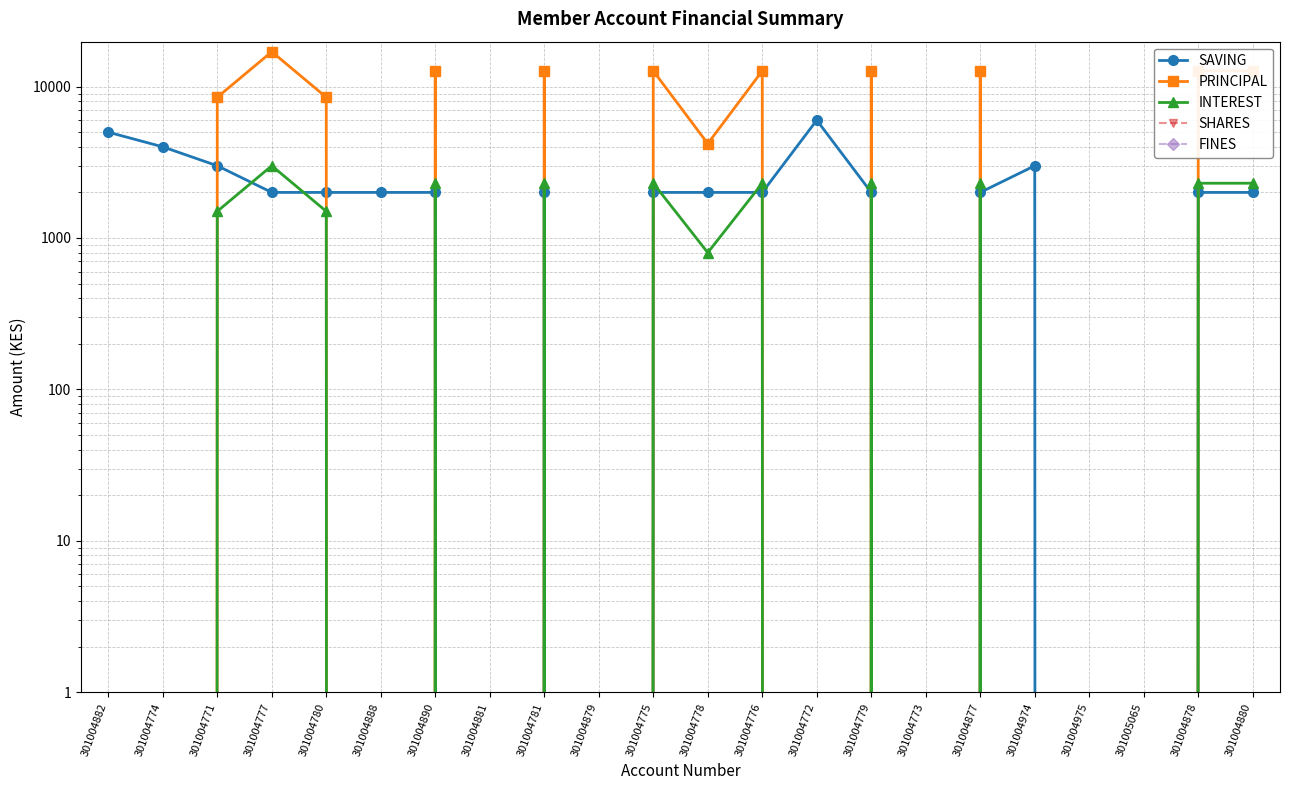

Reading right to left, transcribe all the data shown in this chart.

SAVING: 301004880=2000	301004878=2000	301005065=0	301004975=0	301004974=3000	301004877=2000	301004773=0	301004779=2000	301004772=6000	301004776=2000	301004778=2000	301004775=2000	301004879=0	301004781=2000	301004881=0	301004890=2000	301004888=2000	301004780=2000	301004777=2000	301004771=3000	301004774=4000	301004882=5000
PRINCIPAL: 301004880=12700	301004878=12700	301005065=0	301004975=0	301004974=0	301004877=12700	301004773=0	301004779=12700	301004772=0	301004776=12700	301004778=4200	301004775=12700	301004879=0	301004781=12700	301004881=0	301004890=12700	301004888=0	301004780=8500	301004777=17000	301004771=8500	301004774=0	301004882=0
INTEREST: 301004880=2300	301004878=2300	301005065=0	301004975=0	301004974=0	301004877=2300	301004773=0	301004779=2300	301004772=0	301004776=2300	301004778=800	301004775=2300	301004879=0	301004781=2300	301004881=0	301004890=2300	301004888=0	301004780=1500	301004777=3000	301004771=1500	301004774=0	301004882=0
SHARES: 301004880=0	301004878=0	301005065=0	301004975=0	301004974=0	301004877=0	301004773=0	301004779=0	301004772=0	301004776=0	301004778=0	301004775=0	301004879=0	301004781=0	301004881=0	301004890=0	301004888=0	301004780=0	301004777=0	301004771=0	301004774=0	301004882=0
FINES: 301004880=0	301004878=0	301005065=0	301004975=0	301004974=0	301004877=0	301004773=0	301004779=0	301004772=0	301004776=0	301004778=0	301004775=0	301004879=0	301004781=0	301004881=0	301004890=0	301004888=0	301004780=0	301004777=0	301004771=0	301004774=0	301004882=0